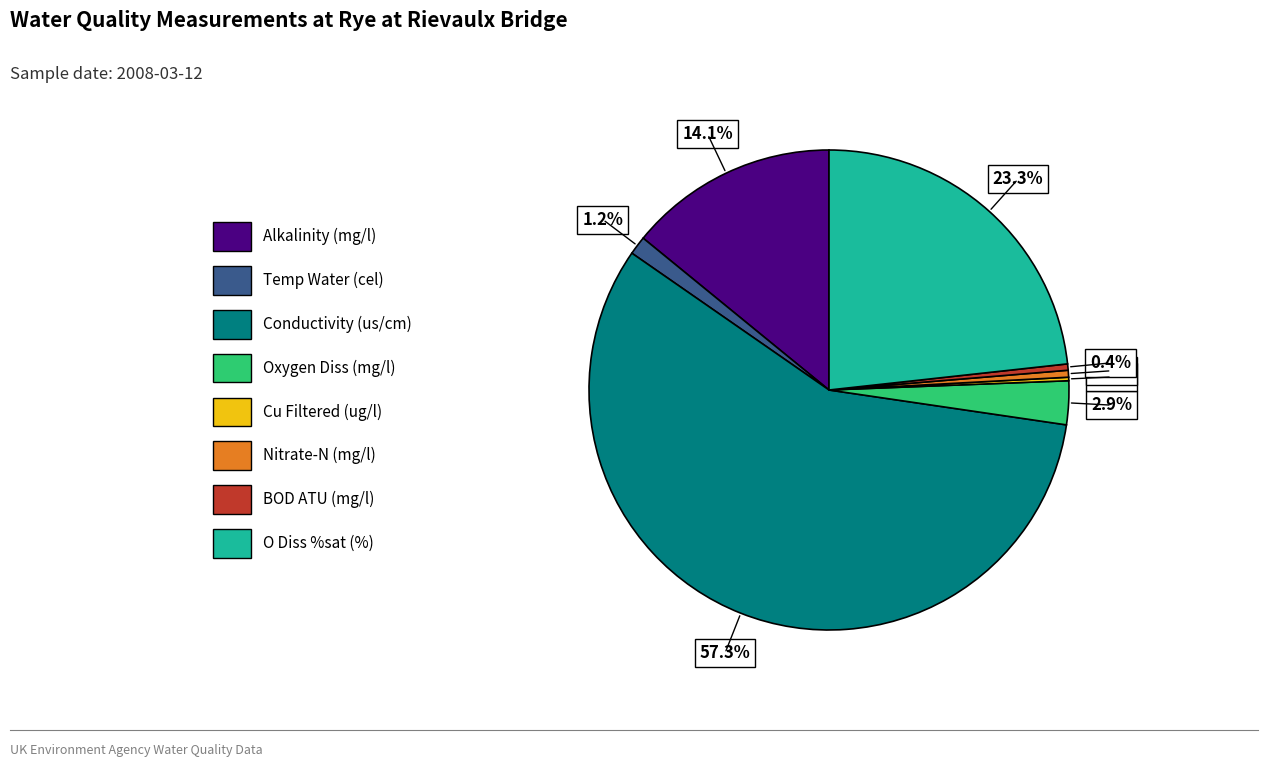

Between Nitrate-N (mg/l) and Alkalinity (mg/l), which is larger?

Alkalinity (mg/l)